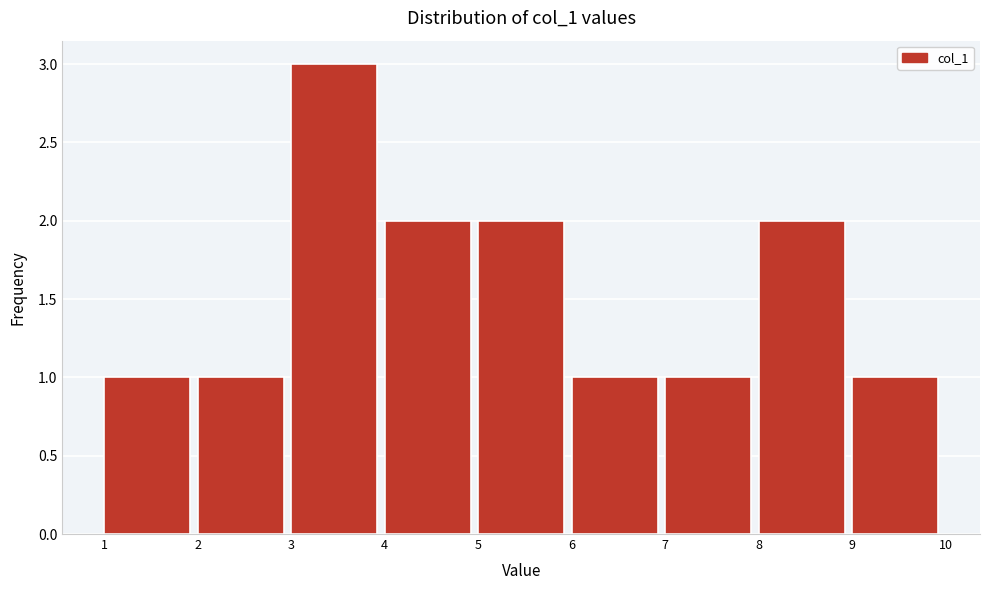

What is the height of the bar covering 2 to 3 on the x-axis? The values are not printed on the chart, so give them approximately, as read against the axis.

1